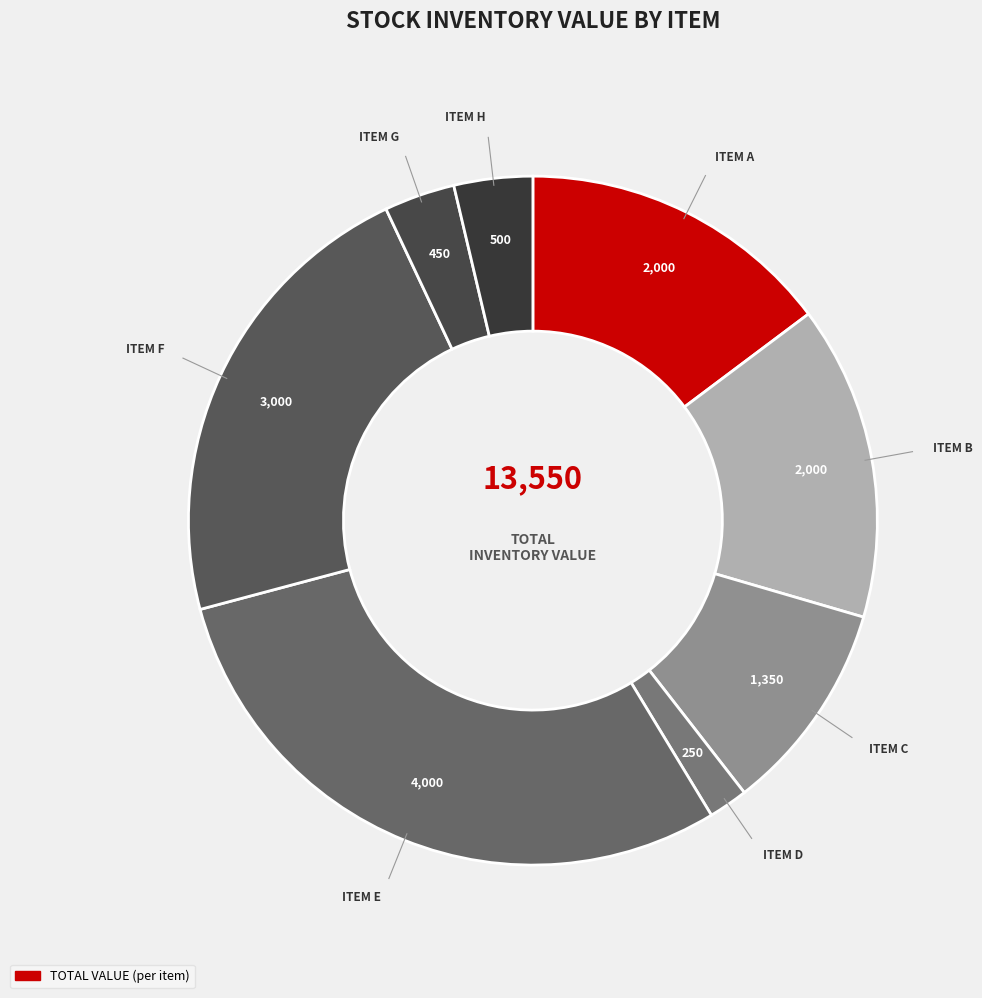

Count the number of slices in the pie.

8